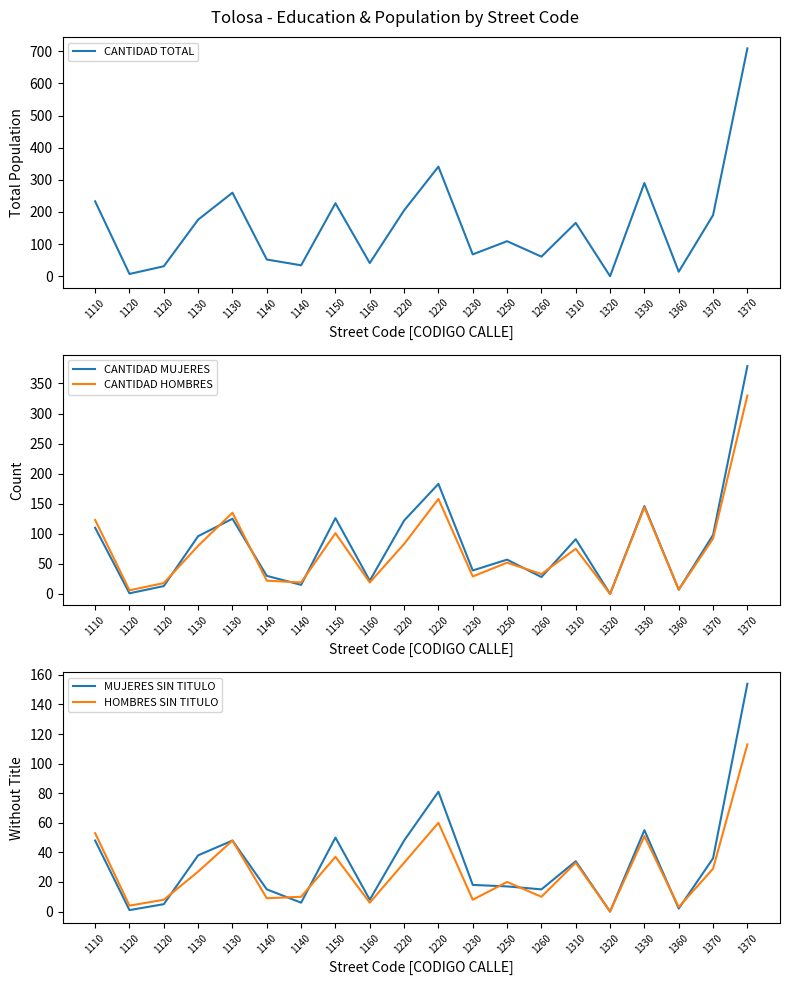

True or false: MUJERES SIN TITULO has more than 2 points higher than both neighbors.

True